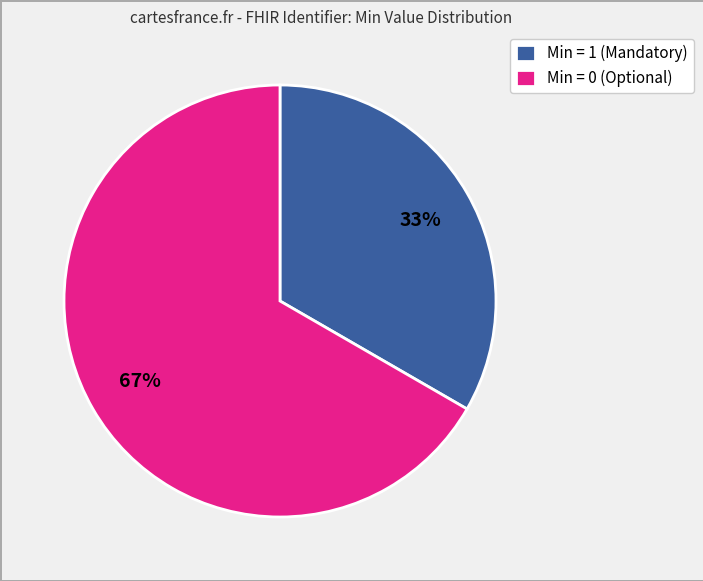

Which slice is the largest?

Min = 0 (Optional)